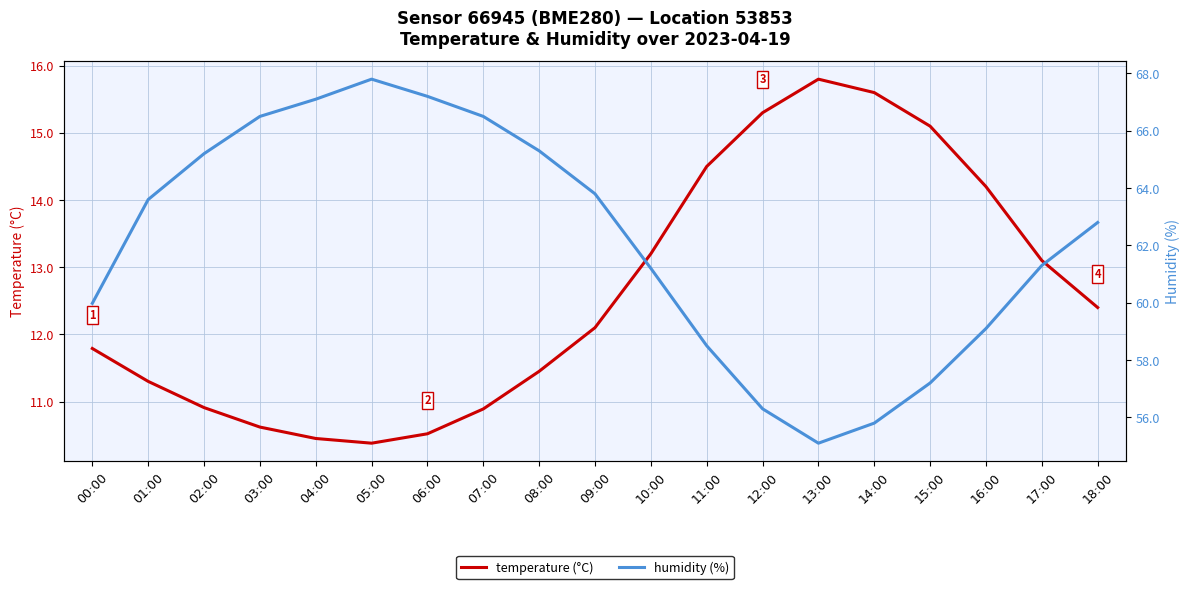

What is the total value across all series at 18:00?

102700.2